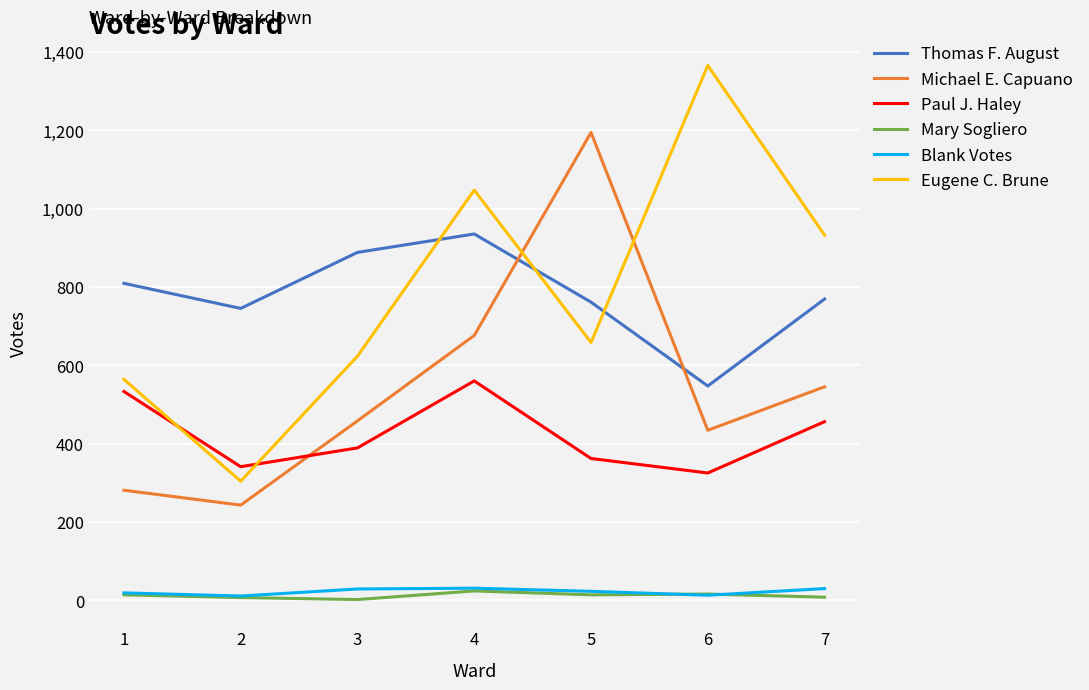

Which series changed the most between 1 and 2?

Eugene C. Brune